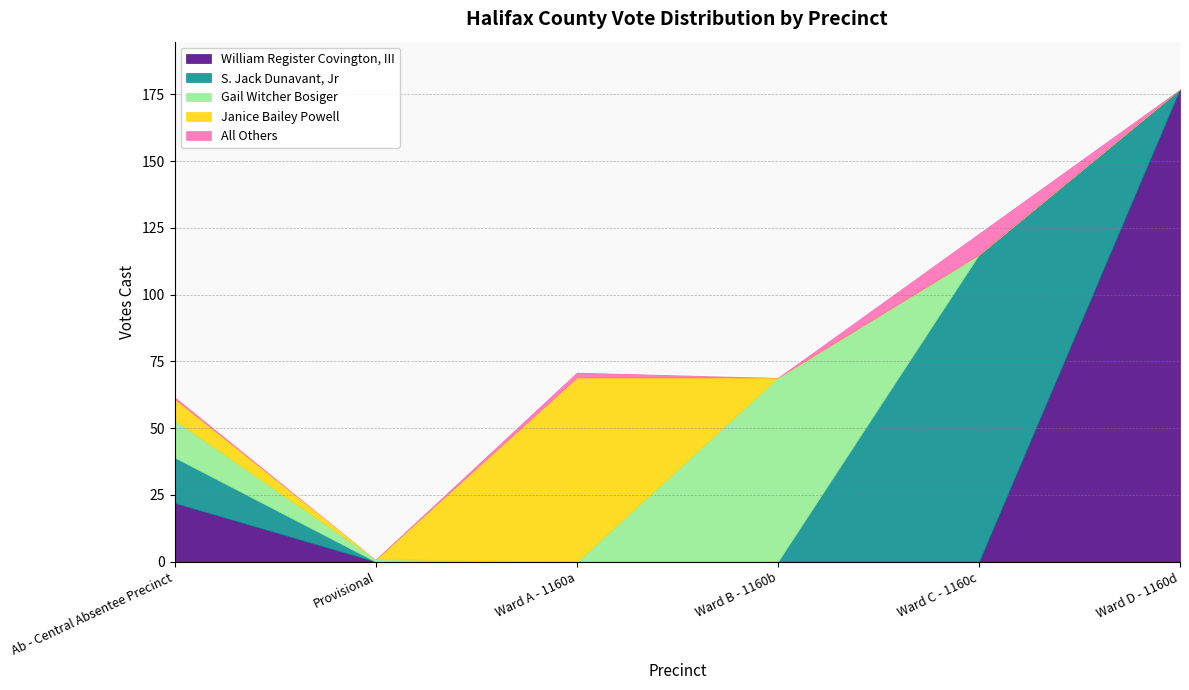

What is the difference between the second highest and second lowest values in the Janice Bailey Powell series?

8